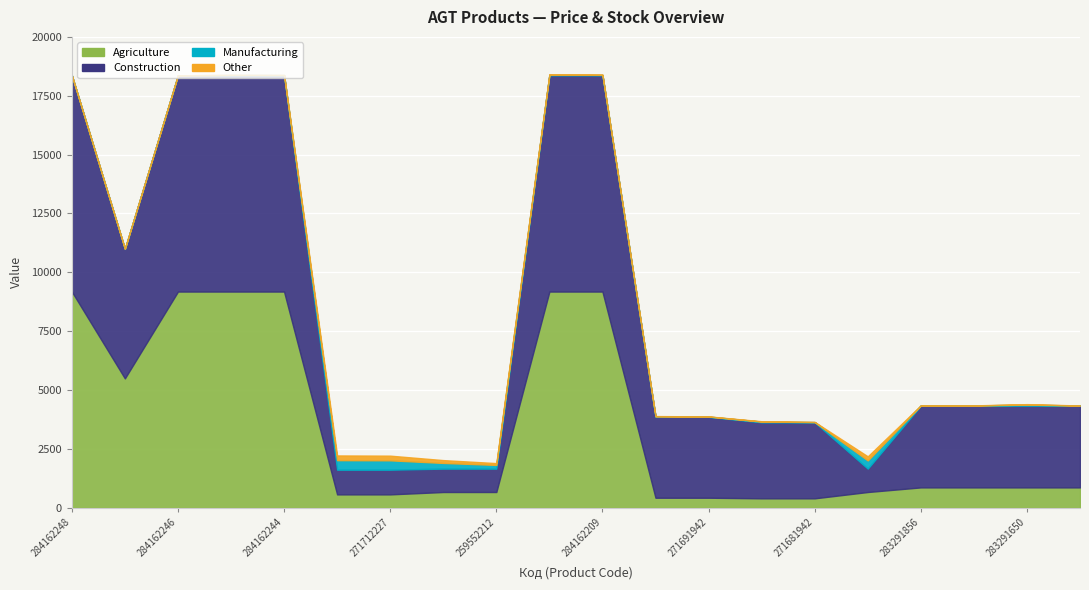

What is the sum of all Construction values?

92897.7